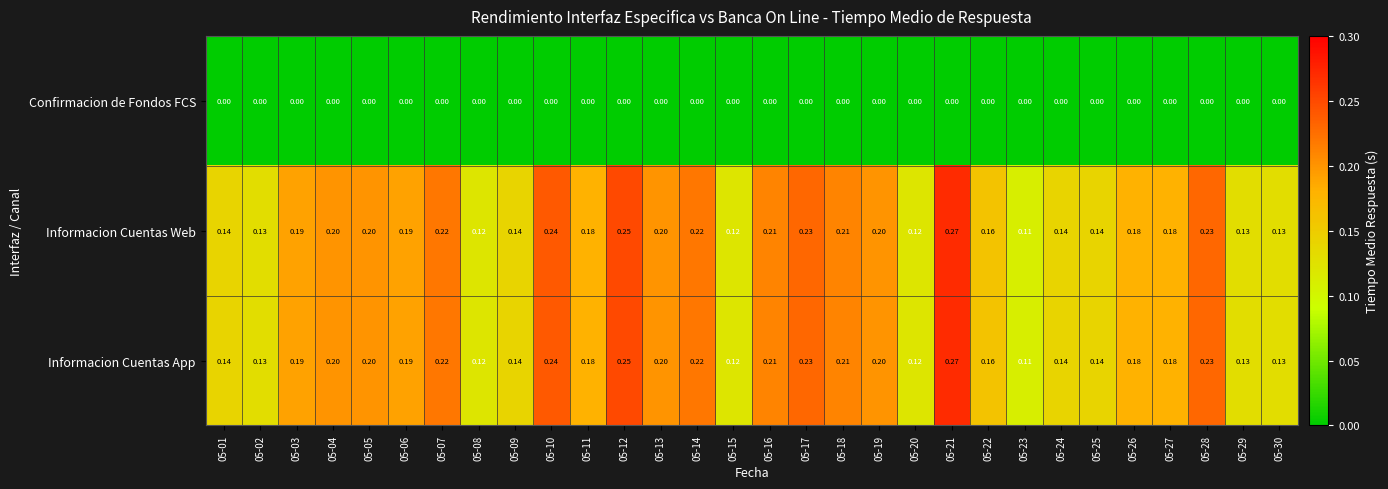

Is the value of Informacion Cuentas App at 05-22 greater than the value of Confirmacion de Fondos FCS at 05-13?

Yes